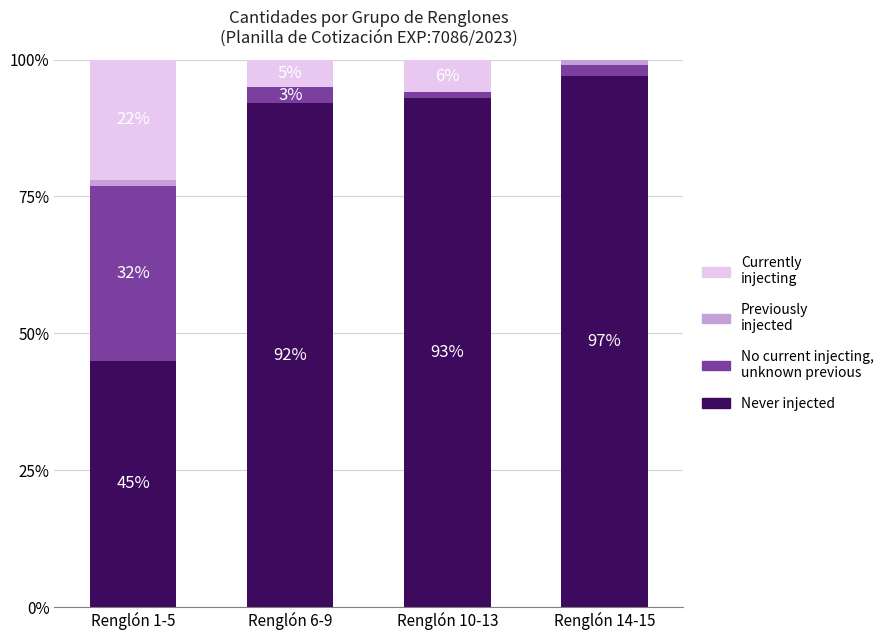

What is the total value across all series at Renglón 6-9?

100